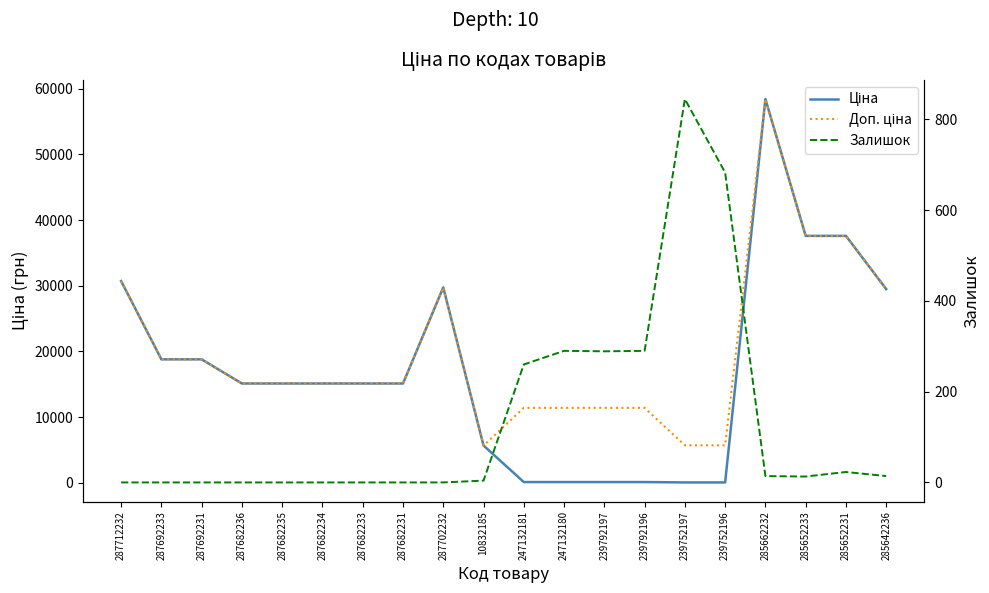

What is the value of the Ціна point at the 3rd from the left?

18796.8